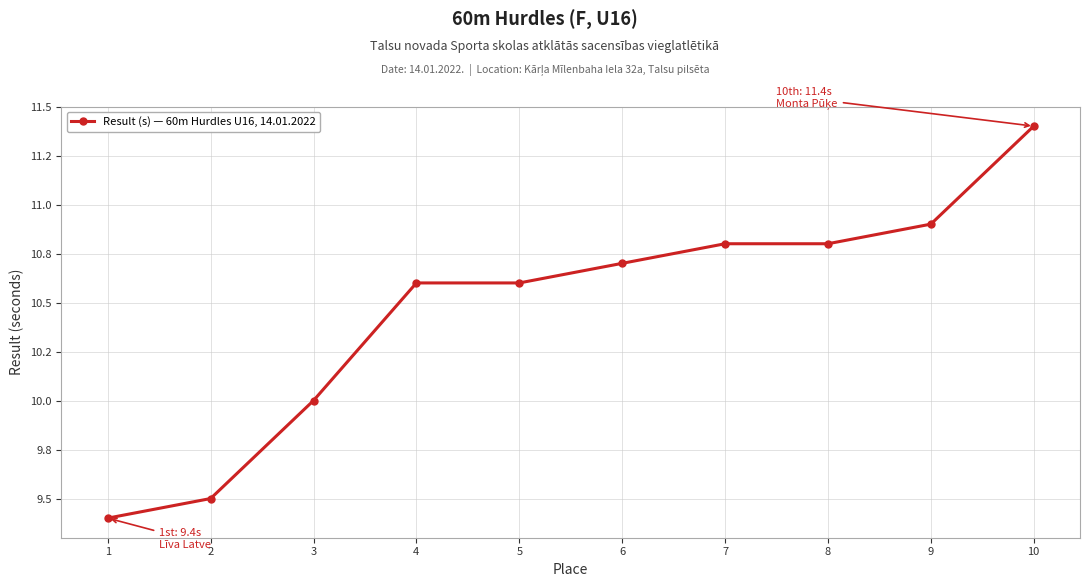

At which label does the data first exceed 10?

4